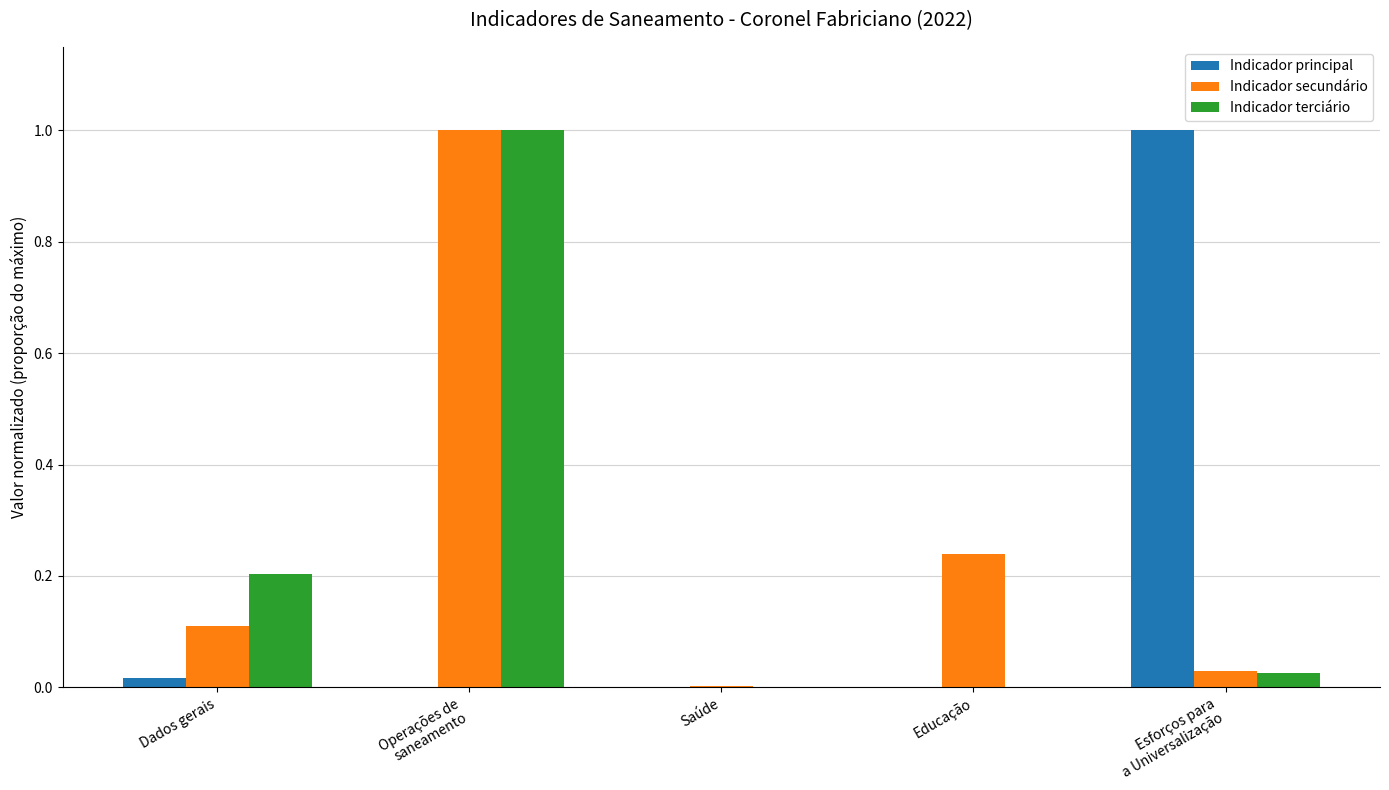

True or false: Indicador secundário has a value of 0.3 at Educação.

False